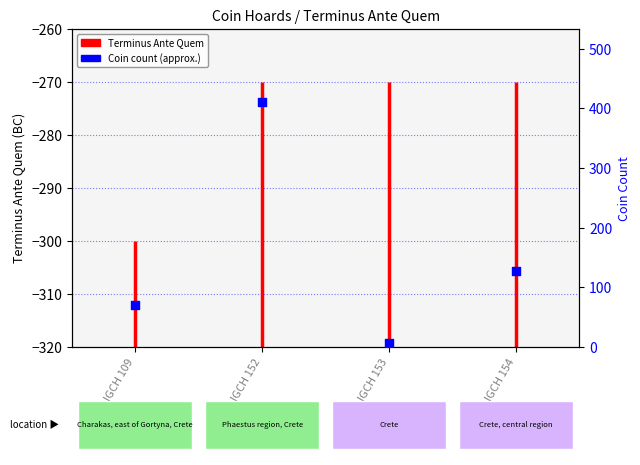

Between IGCH 154 and IGCH 152, which is larger?

IGCH 152